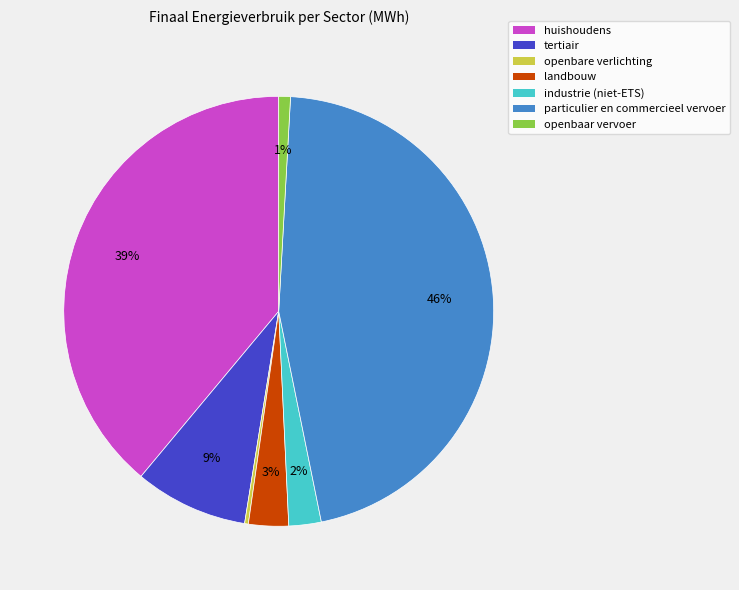

Does landbouw represent more than half of the total?

No